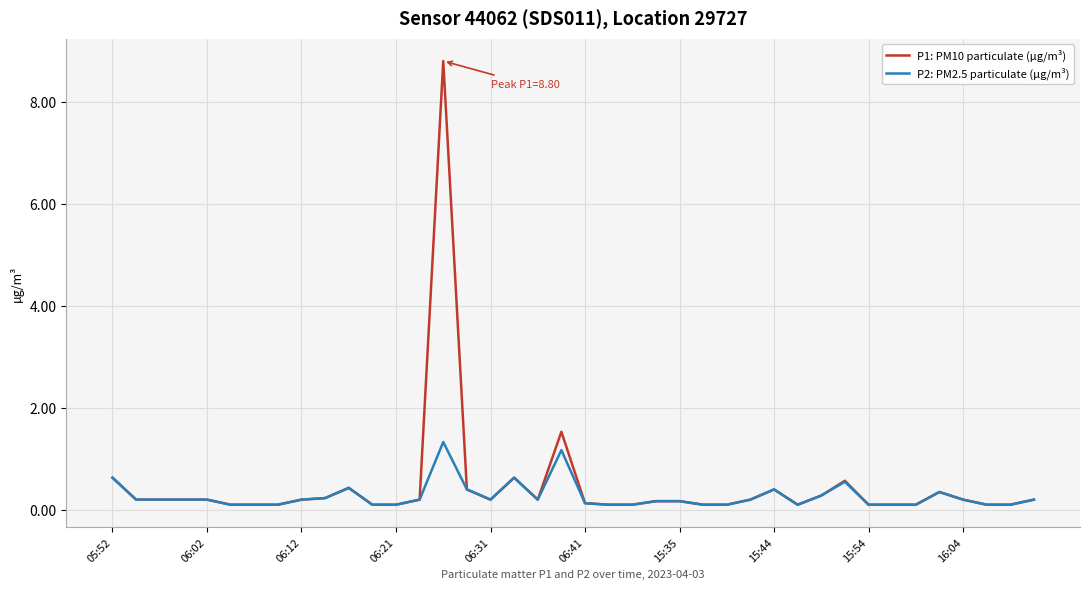

What is the greatest value displayed?

8.8